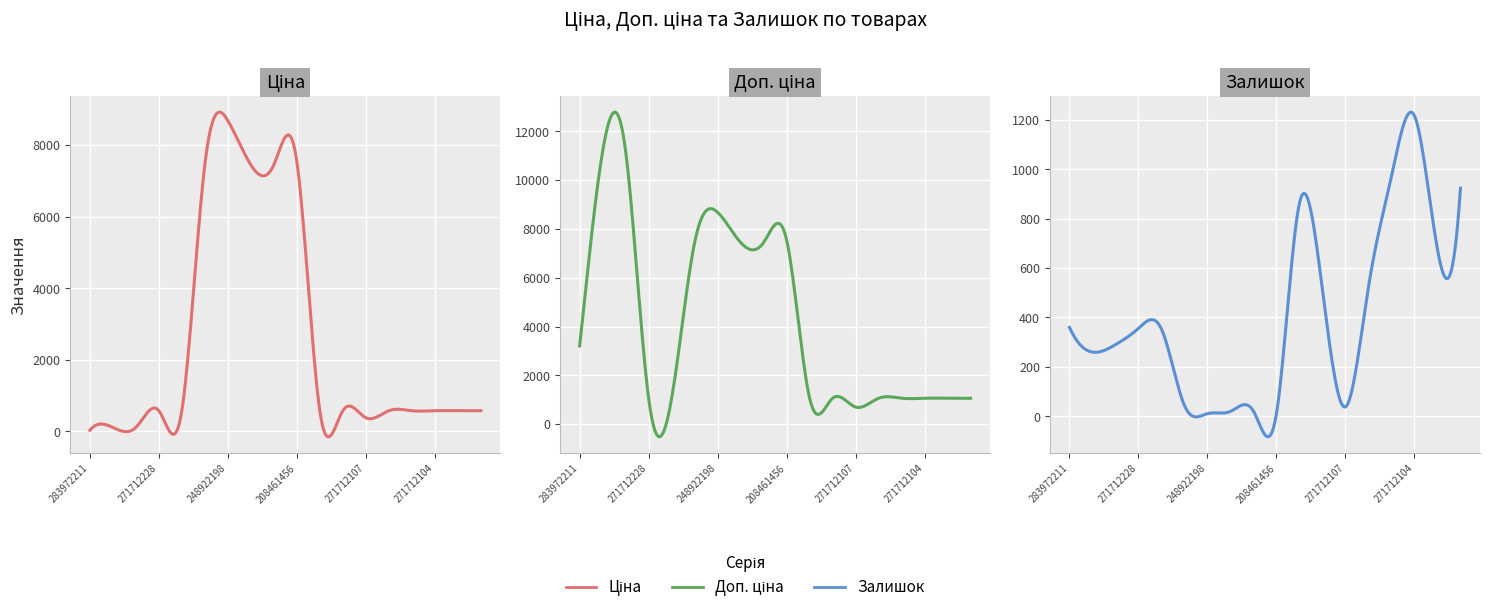

How many values in the Доп. ціна series exceed 1060?

17